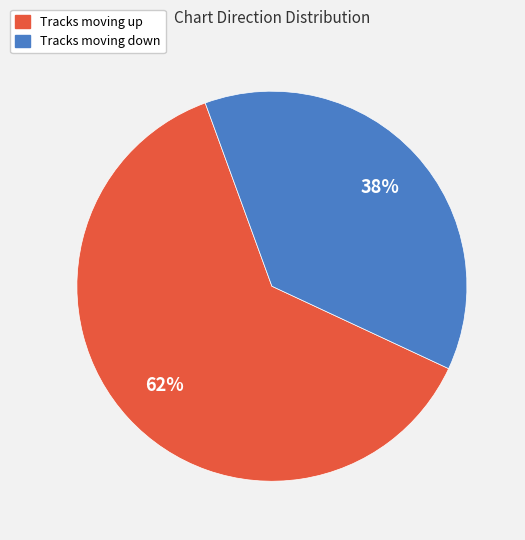

To the nearest percent, what is the average slice percentage?

50%